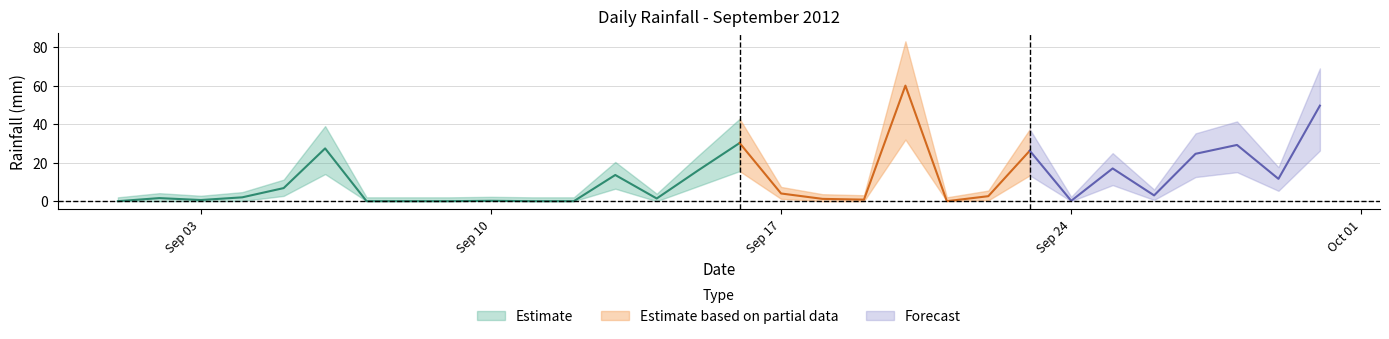

List the labels in order of value, smallest first.

2012-09-01, 2012-09-07, 2012-09-08, 2012-09-09, 2012-09-11, 2012-09-12, 2012-09-21, 2012-09-10, 2012-09-24, 2012-09-03, 2012-09-19, 2012-09-18, 2012-09-14, 2012-09-02, 2012-09-04, 2012-09-22, 2012-09-26, 2012-09-17, 2012-09-05, 2012-09-29, 2012-09-13, 2012-09-15, 2012-09-25, 2012-09-27, 2012-09-23, 2012-09-06, 2012-09-28, 2012-09-16, 2012-09-30, 2012-09-20